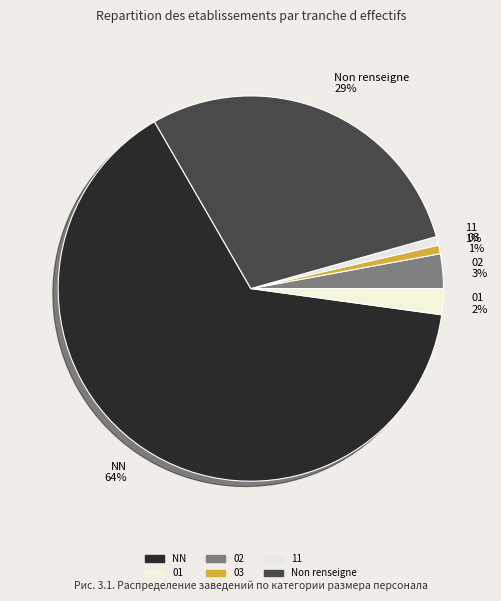

Combined, do 11 1% and 02 3% account for over 50%?

No